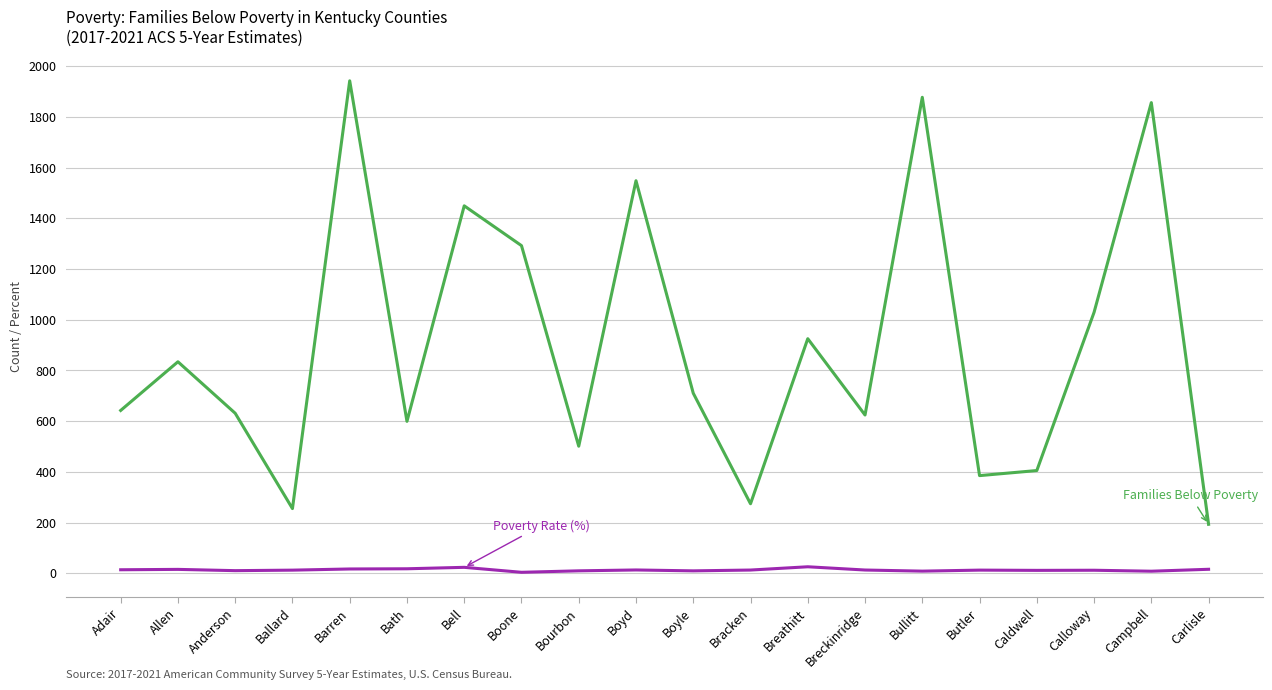

What is the greatest value displayed?

1942.0